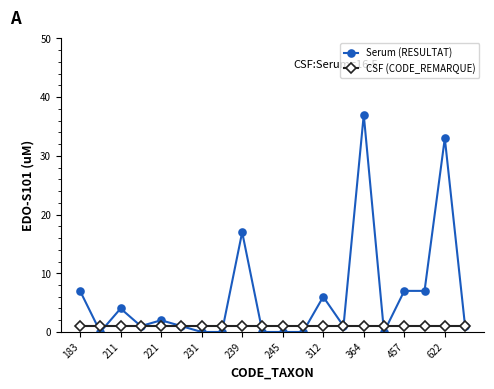

List the series in order of their peak value, highest first.

Serum (RESULTAT), CSF (CODE_REMARQUE)